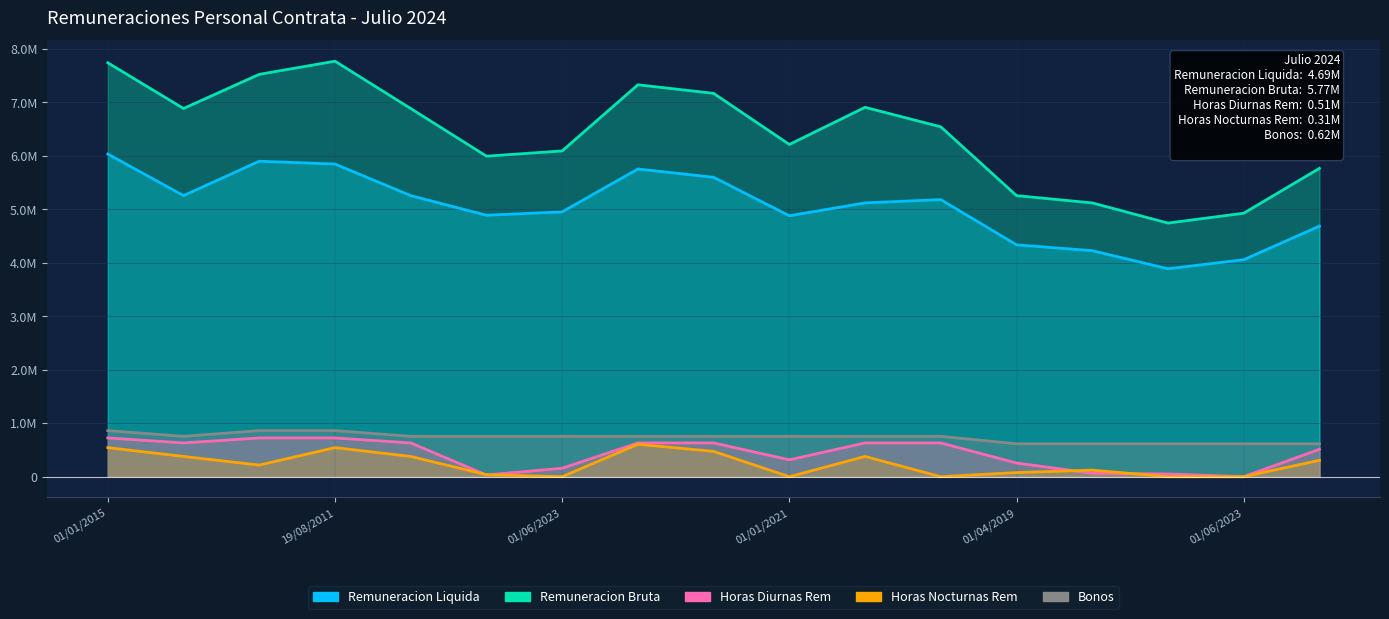

In Horas Diurnas Rem, how many points are lower than both neighbors (excluding endpoints)?

4